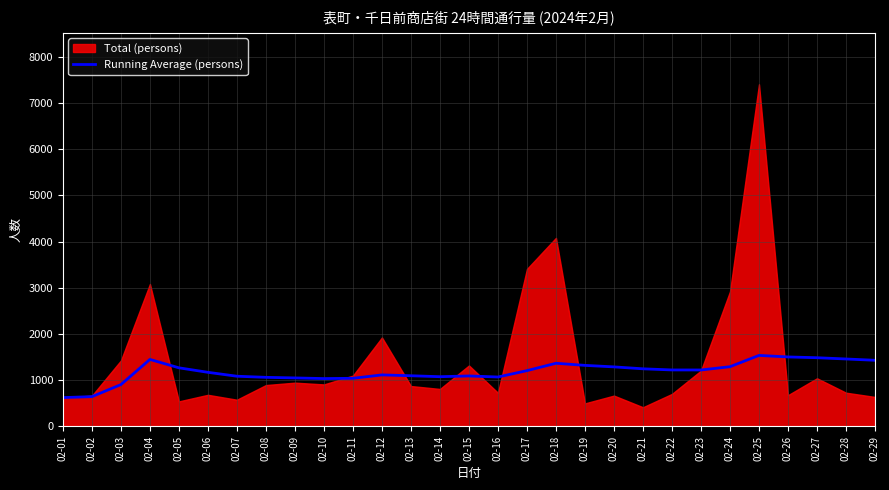

What is the highest value of the Running Average (persons) series?

1537.6